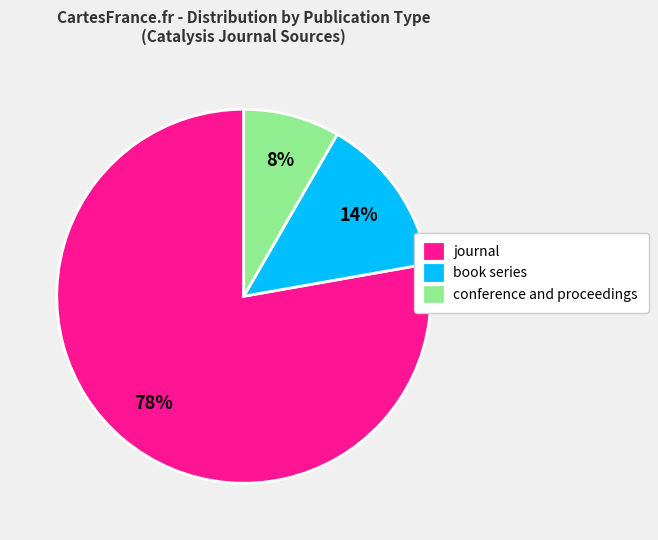

How many segments does this pie chart have?

3